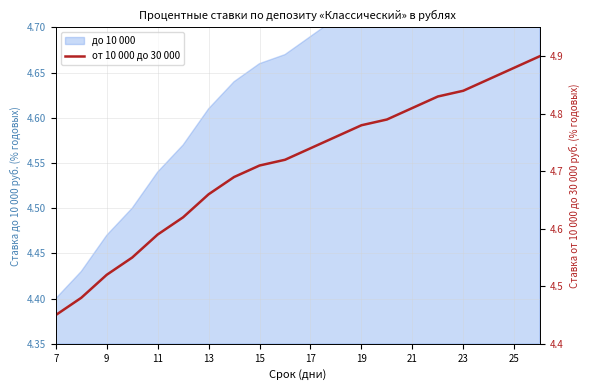

Which has a higher value, 12 or 9?

12